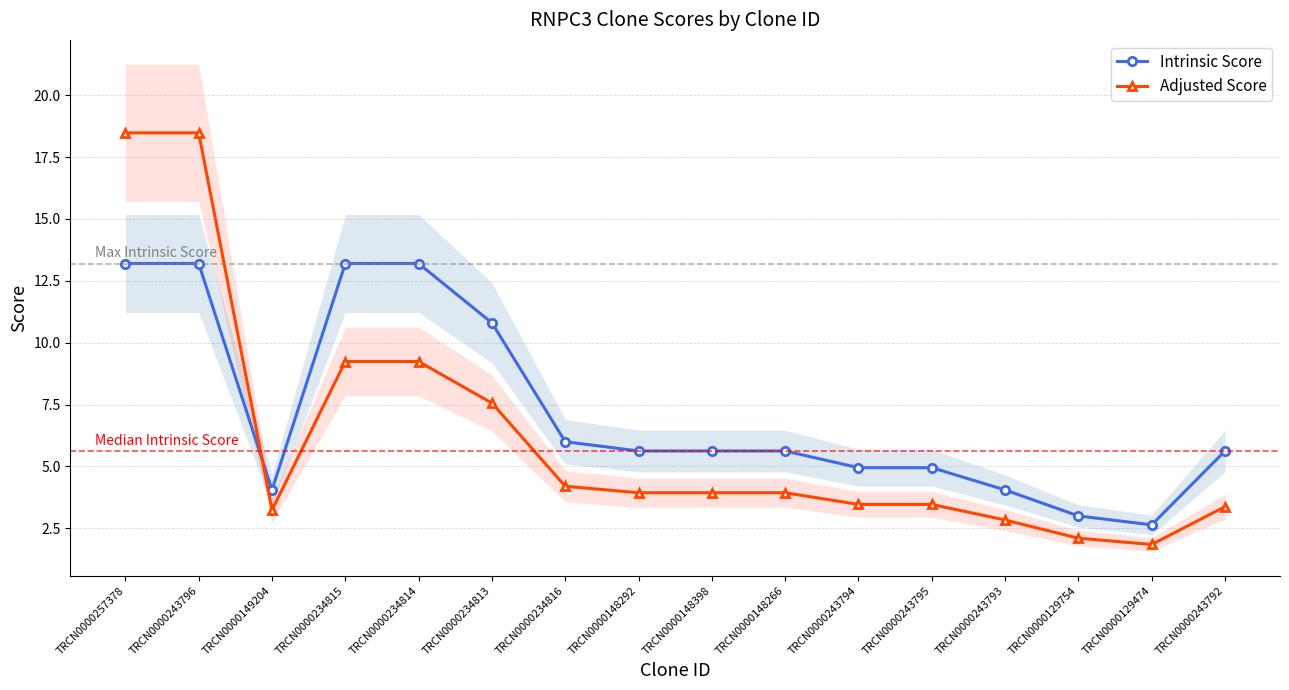

What value does the Intrinsic Score series have at TRCN0000243793?

4.0